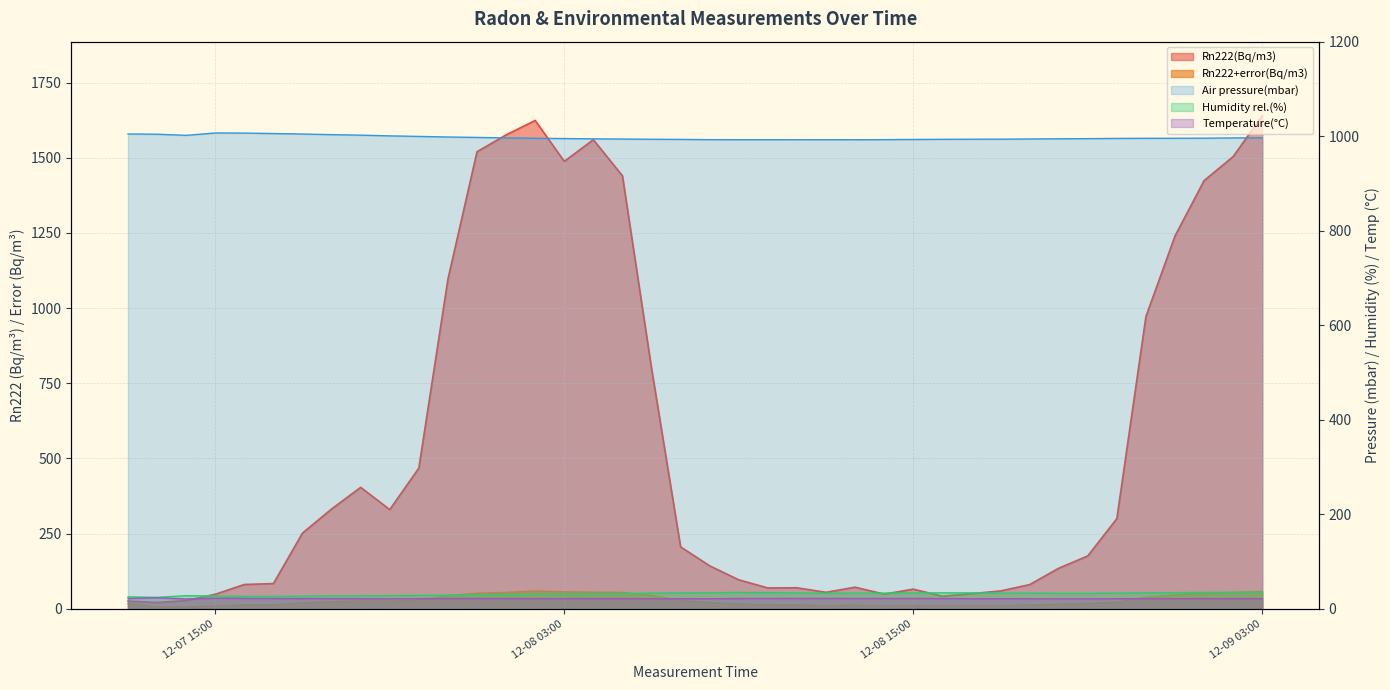

Which series has the largest range (max minus min)?

Rn222(Bq/m3)